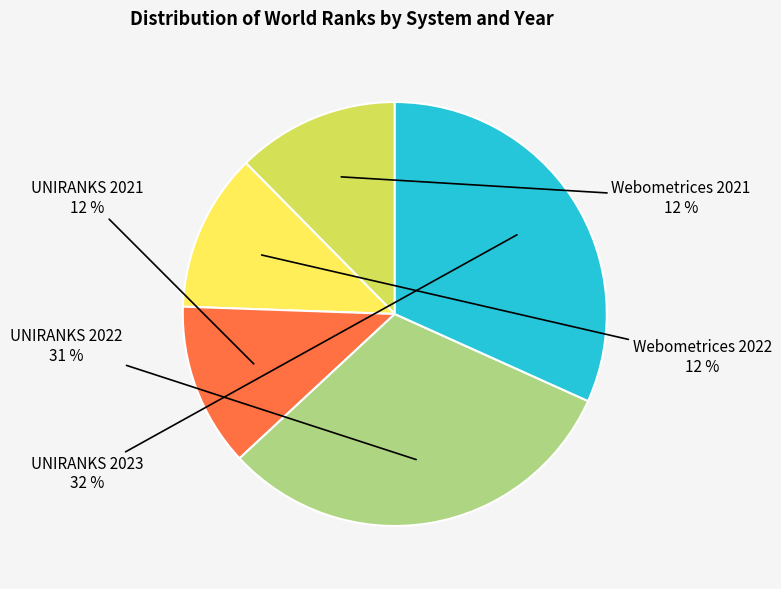

Is there any slice that represents more than half of the pie?

No